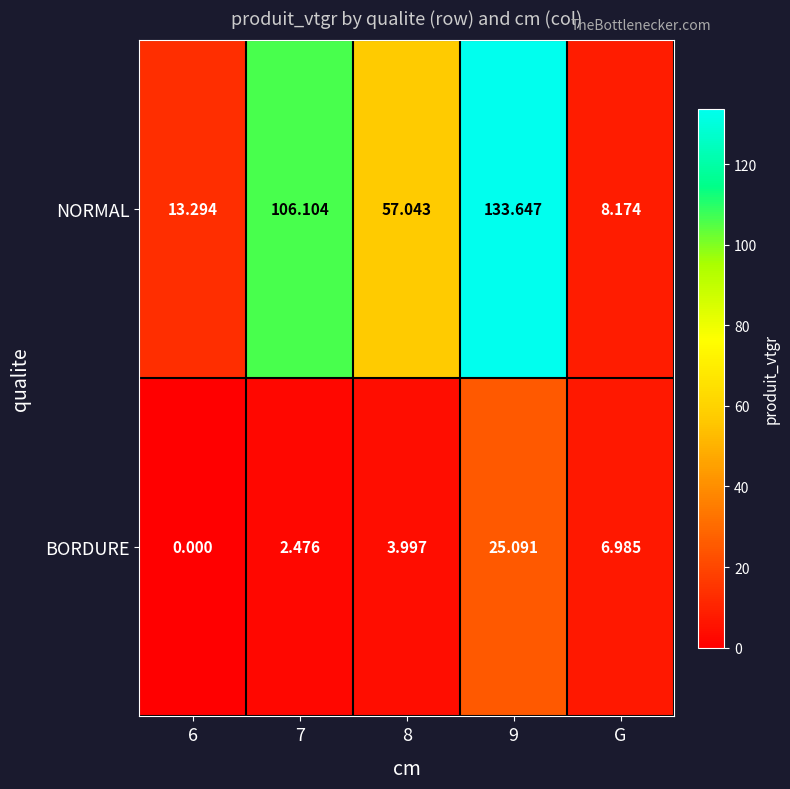

Rank the series by their maximum value, from highest to lowest.

NORMAL, BORDURE